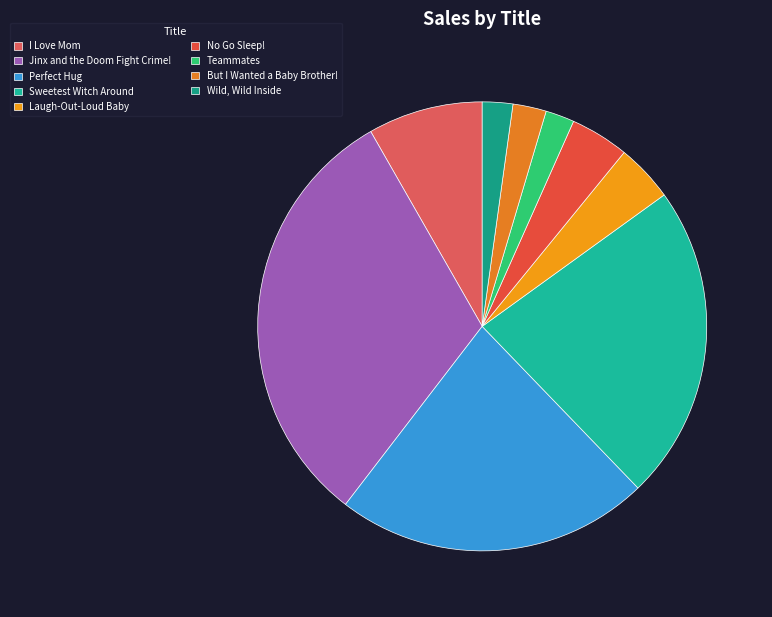

The Teammates slice represents 2% of the pie. True or false?

True